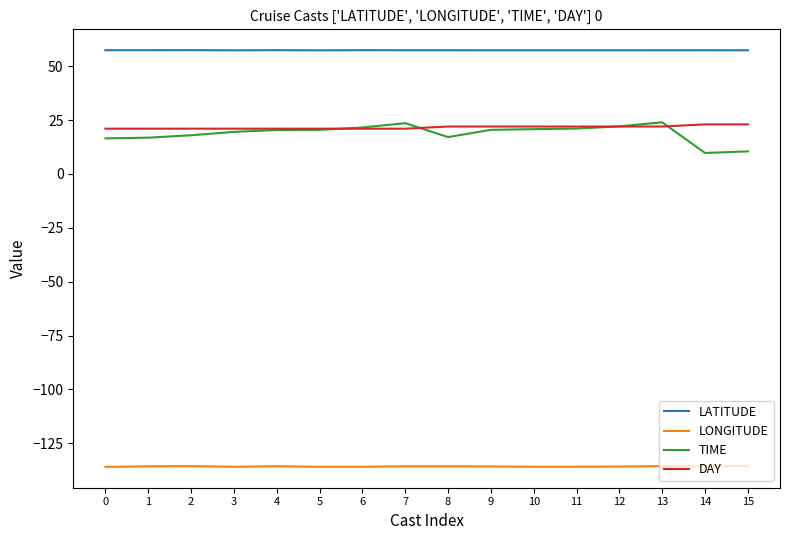

At how many categories does at least one series exceed 15?

16